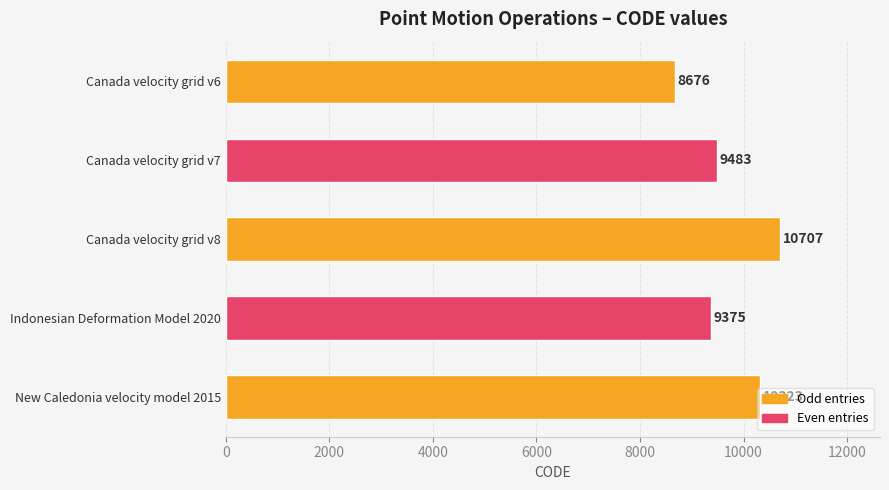

What is the change in value from Canada velocity grid v7 to New Caledonia velocity model 2015?

+840